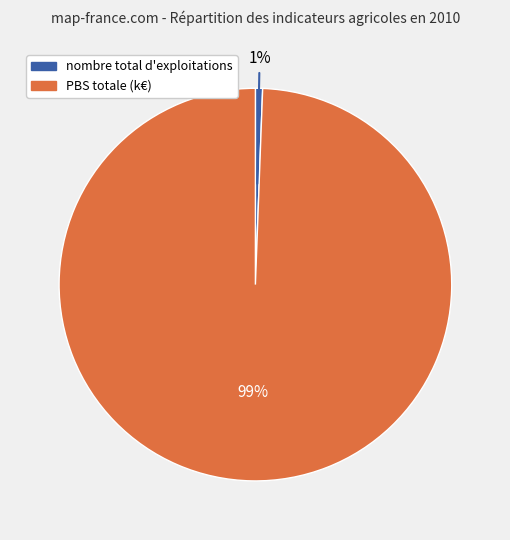

Is there any slice that represents more than half of the pie?

Yes